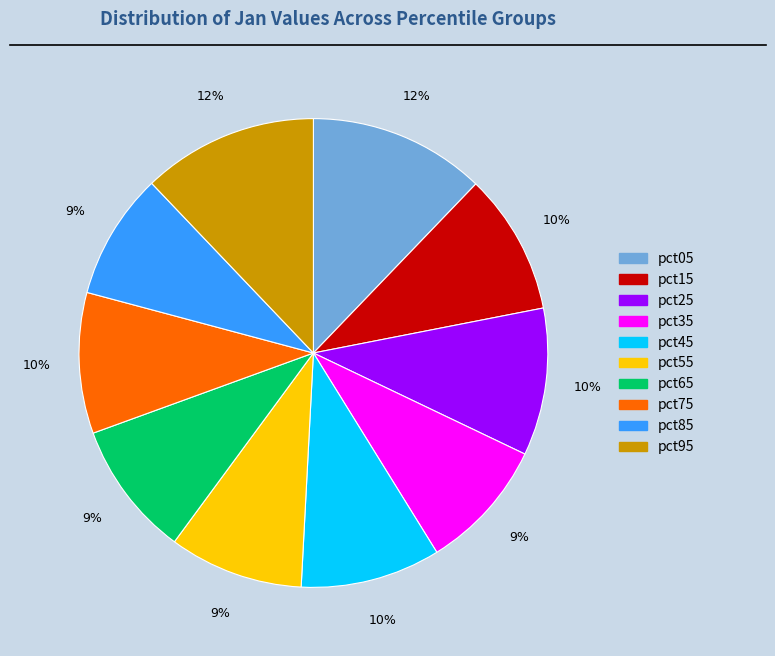

What percentage is the pct05 slice, to the nearest percent?

12%